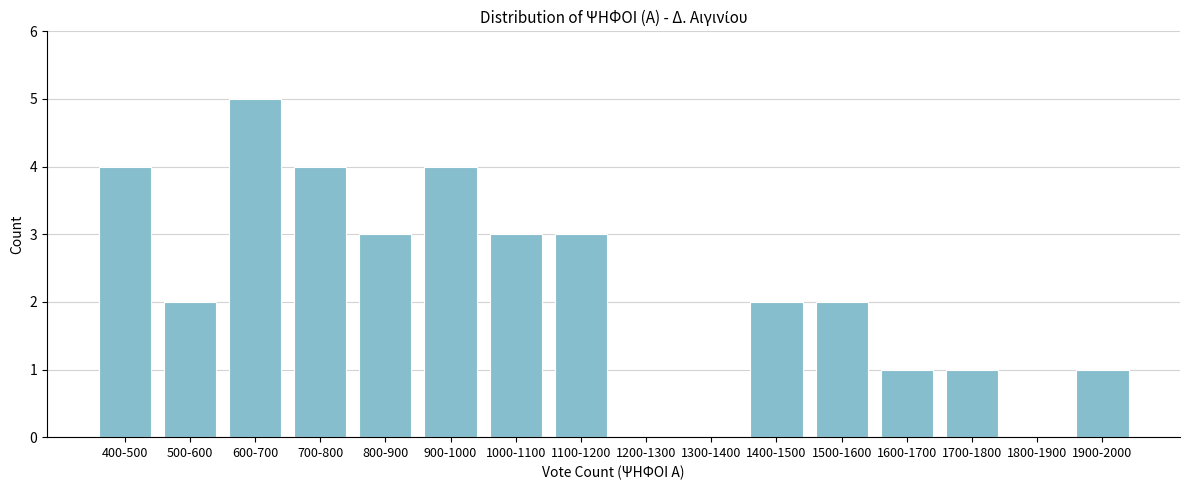

Reading left to right, what are all the values shown in this chart?

400-500=4	500-600=2	600-700=5	700-800=4	800-900=3	900-1000=4	1000-1100=3	1100-1200=3	1200-1300=0	1300-1400=0	1400-1500=2	1500-1600=2	1600-1700=1	1700-1800=1	1800-1900=0	1900-2000=1